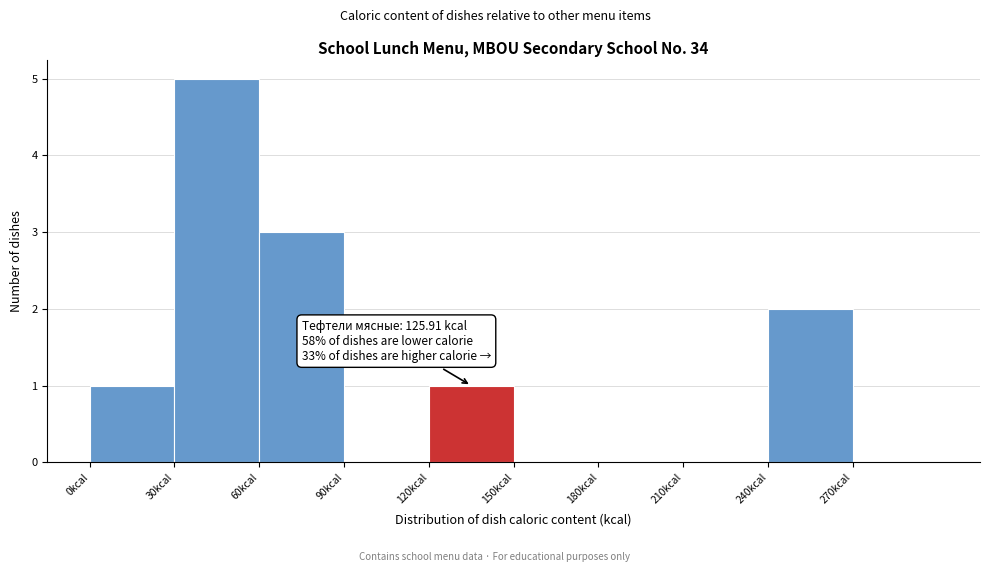

Over which range of the x-axis is the bar tallest?

30 to 60